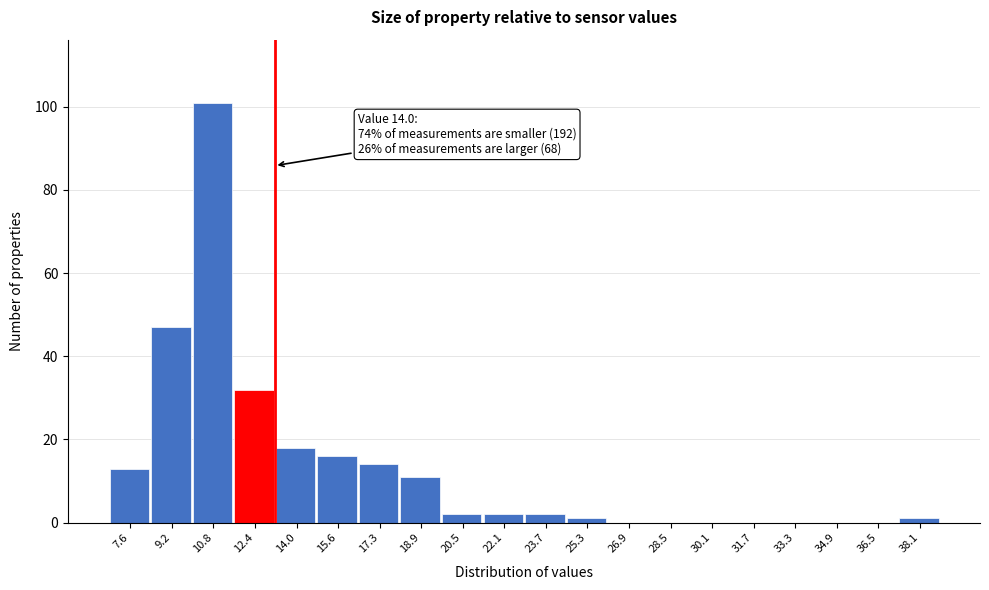

Reading left to right, extract all data points from this chart.

7.6=13	9.2=47	10.8=101	12.4=32	14.0=18	15.6=16	17.3=14	18.9=11	20.5=2	22.1=2	23.7=2	25.3=1	26.9=0	28.5=0	30.1=0	31.7=0	33.3=0	34.9=0	36.5=0	38.1=1